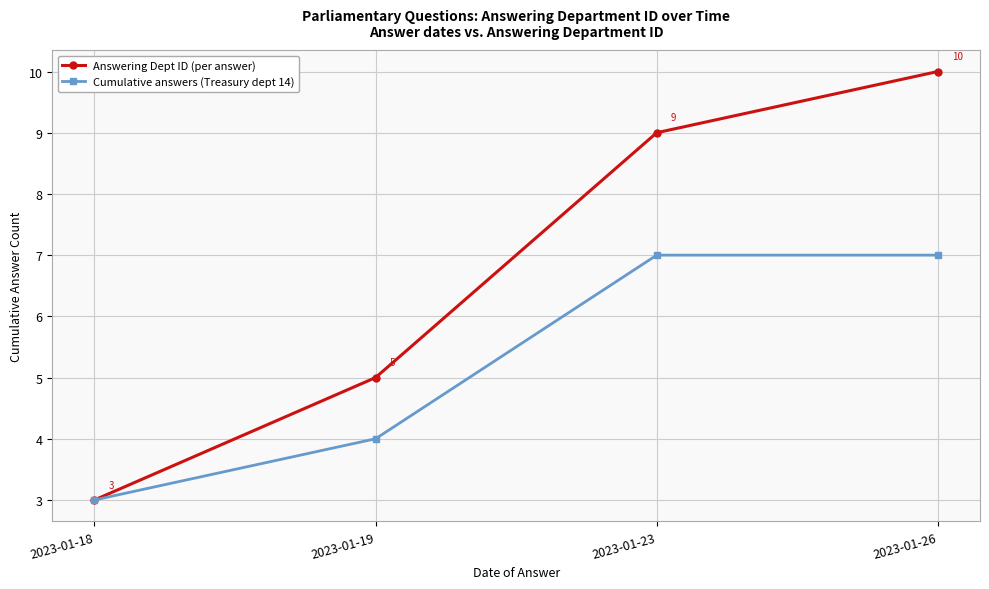

Which series has the largest range (max minus min)?

Answering Dept ID (per answer)